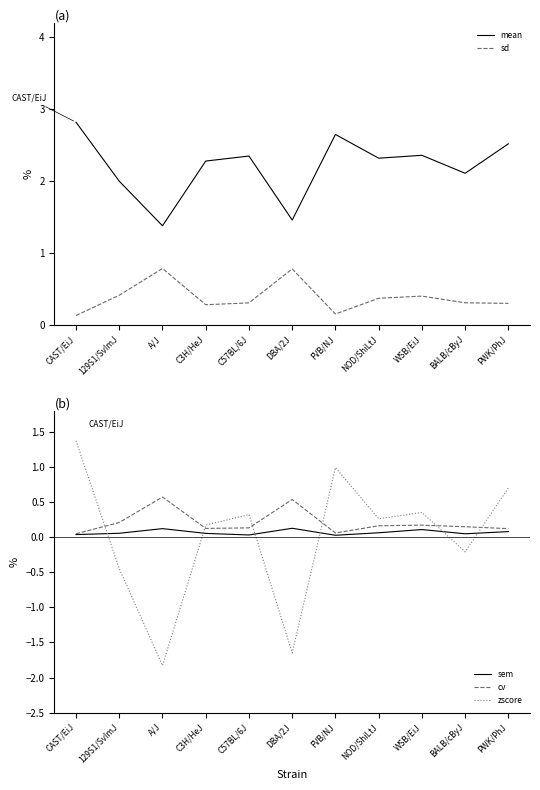

True or false: zscore and mean cross at least once.

False